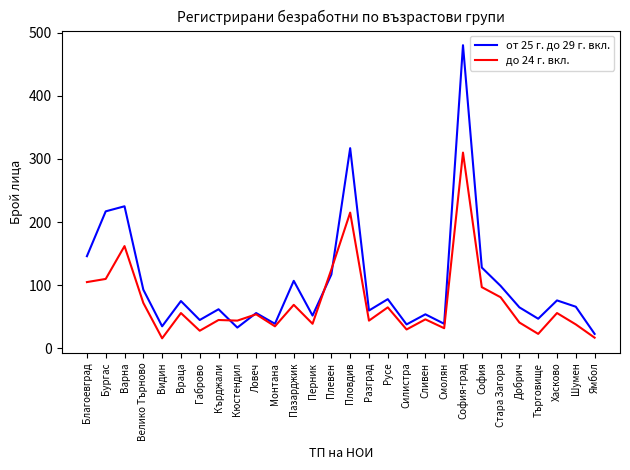

What is the approximate value of от 25 г. до 29 г. вкл. at Велико Търново, to the nearest 10?

90